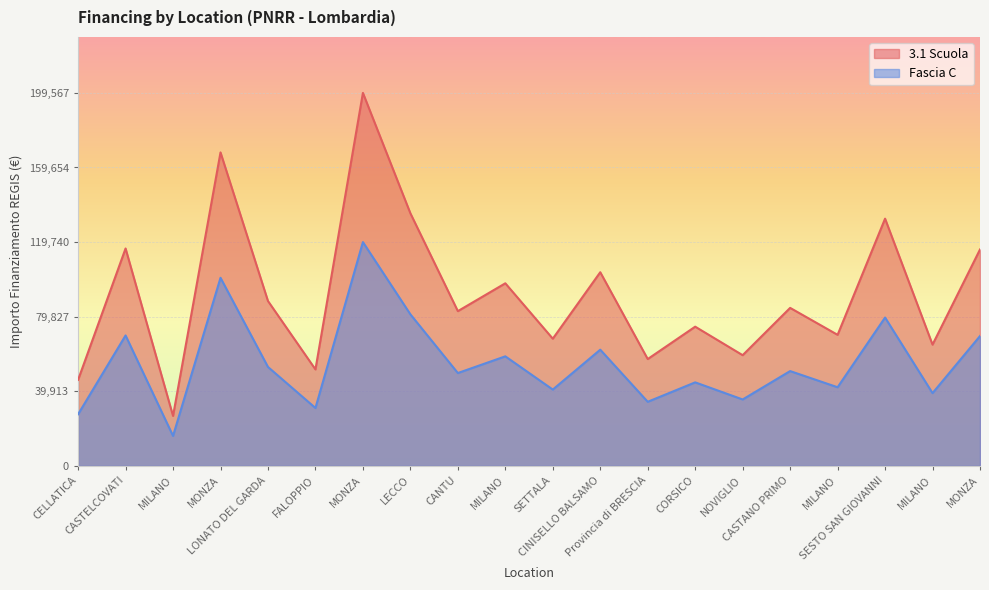

Which series has the largest total across all categories?

3.1 Scuola